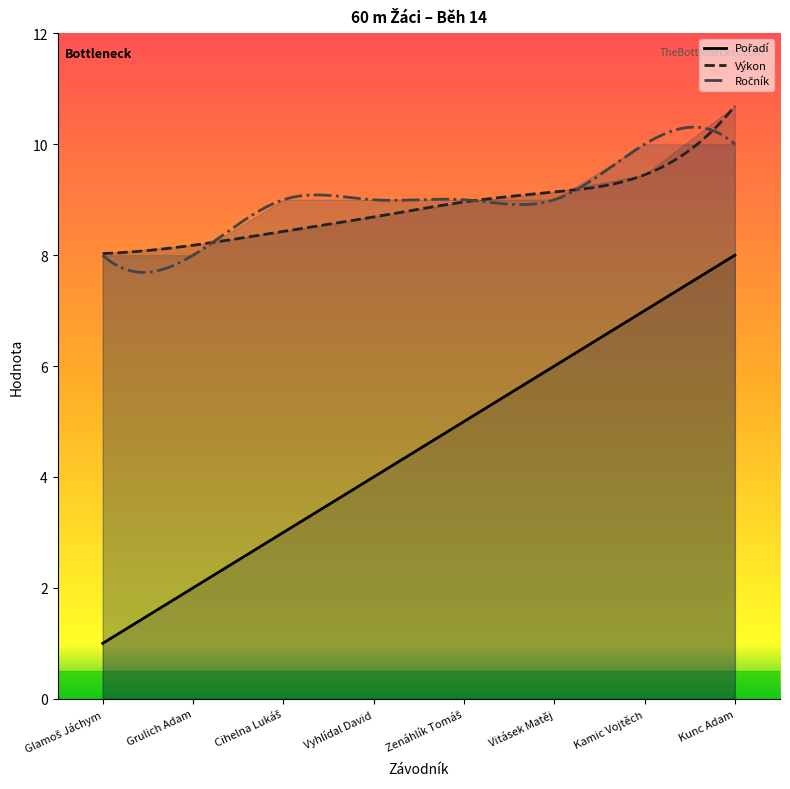

What position from the right is Zenáhlík Tomáš?

4